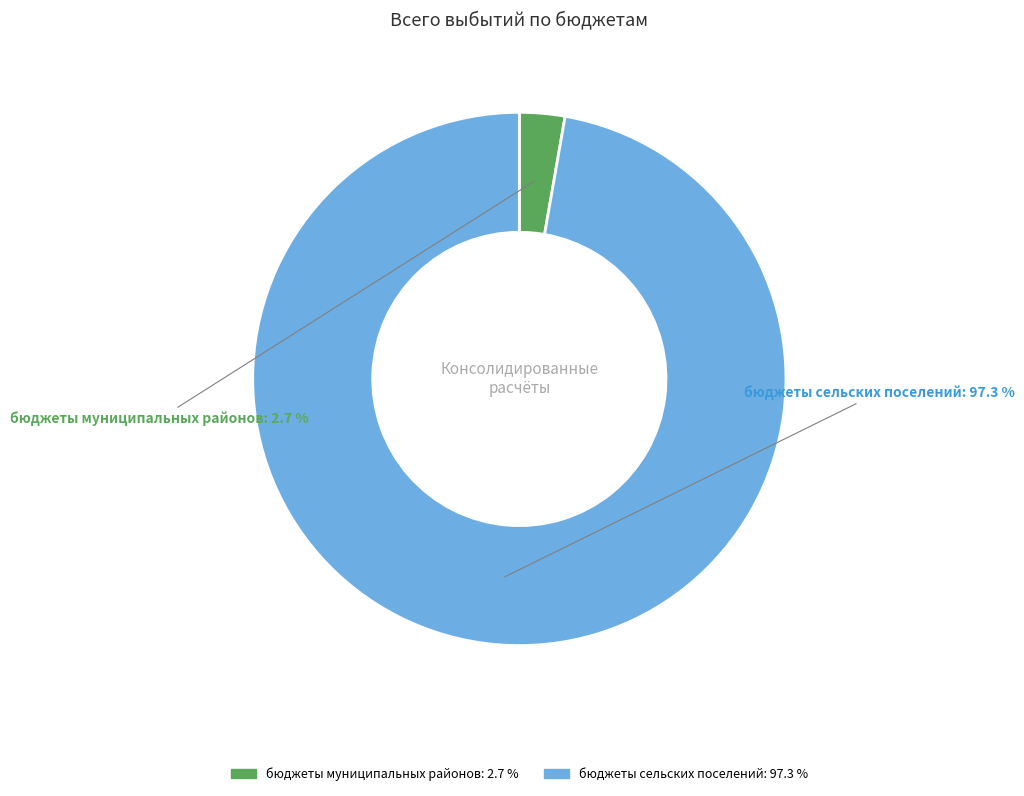

Which has a higher value, бюджеты муниципальных районов or бюджеты сельских поселений?

бюджеты сельских поселений